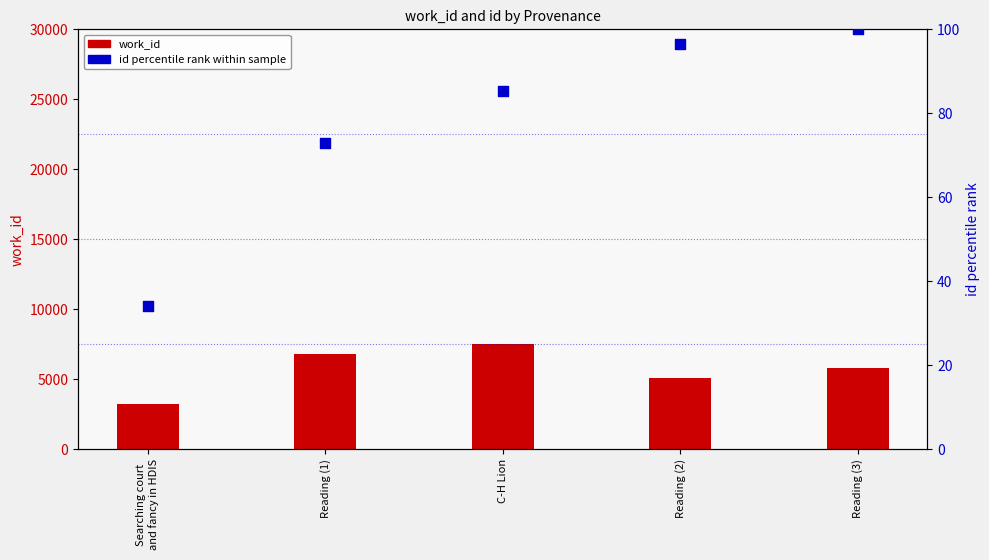

At how many categories does at least one series exceed 3700?

4